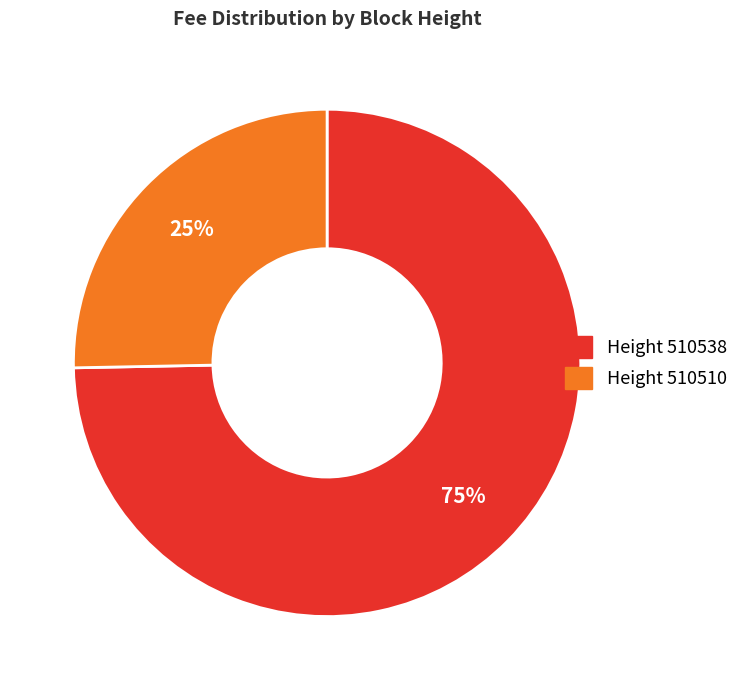

How many slices are in this pie chart?

2